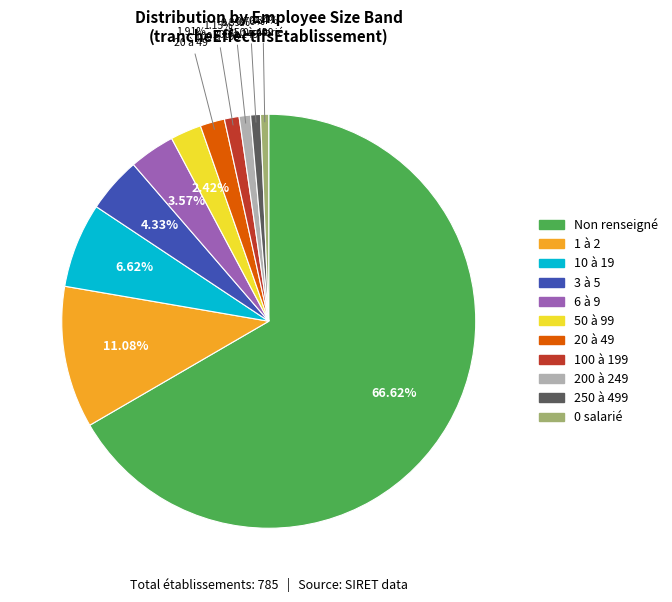

Does any single category account for the majority?

Yes